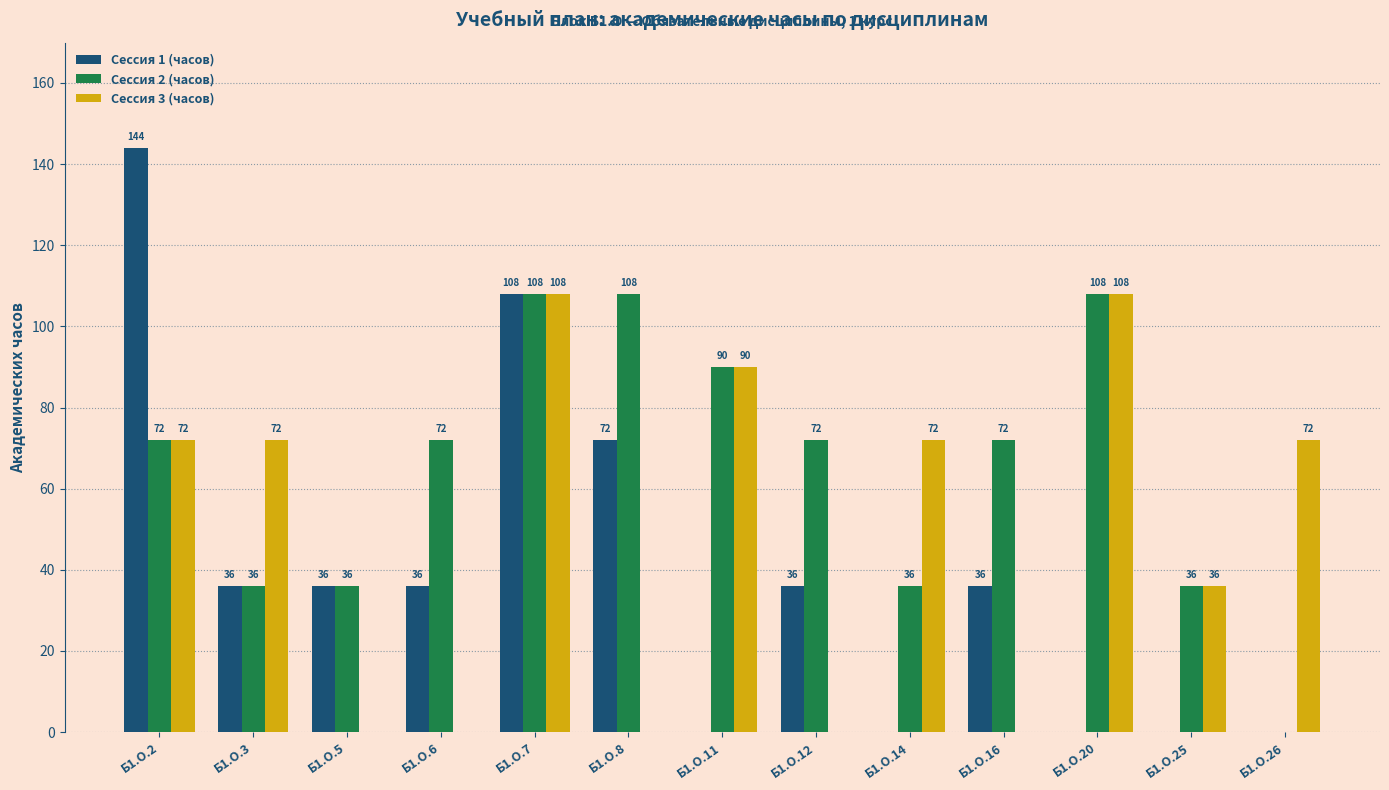

Reading left to right, list all the values displayed in this chart.

Сессия 1 (часов): 144	36	36	36	108	72	0	36	0	36	0	0	0
Сессия 2 (часов): 72	36	36	72	108	108	90	72	36	72	108	36	0
Сессия 3 (часов): 72	72	0	0	108	0	90	0	72	0	108	36	72